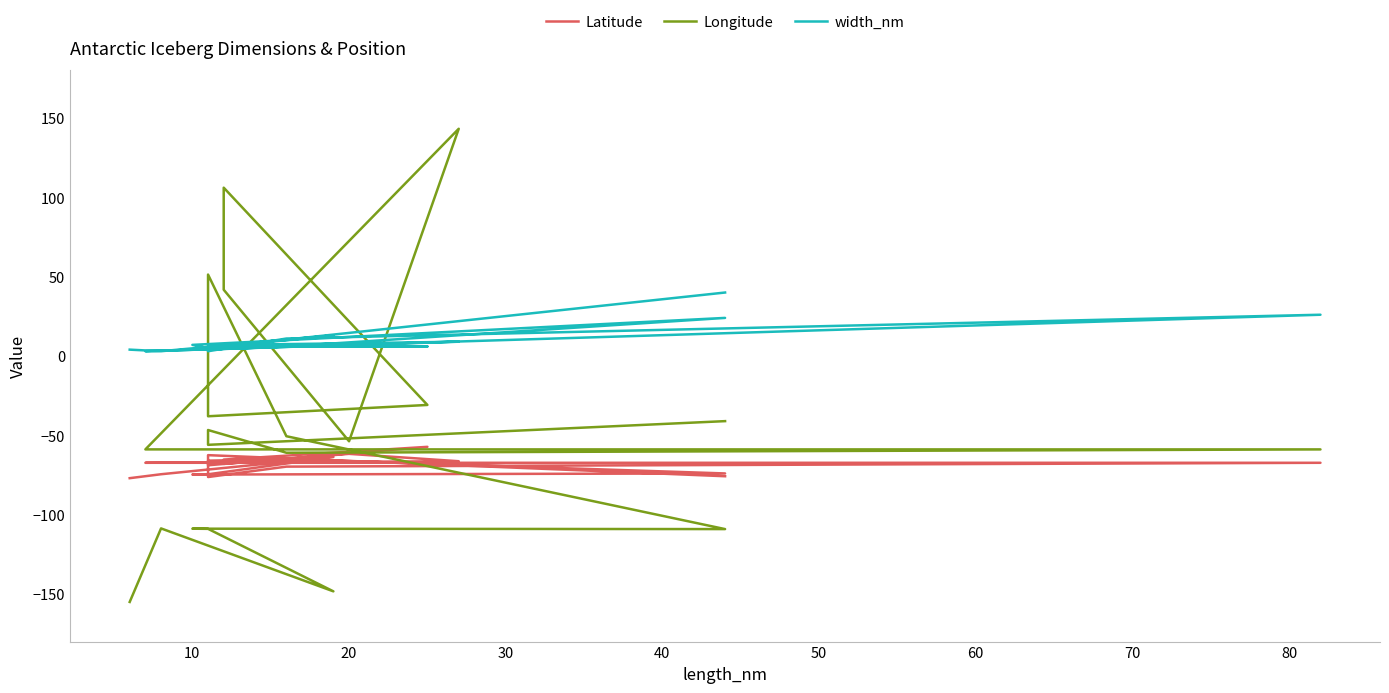

Reading right to left, list all the values displayed in this chart.

Latitude: -77.0	-74.5	-63.7	-74.6	-74.7	-74.0	-65.0	-66.0	-68.9	-57.3	-65.3	-68.0	-61.7	-66.3	-67.3	-67.3	-69.7	-76.3	-62.5	-75.8
Longitude: -155.0	-108.7	-148.3	-109.0	-108.8	-109.1	-50.6	51.3	-38.0	-30.9	106.1	41.8	-53.8	143.2	-58.9	-58.9	-61.0	-46.7	-56.0	-41.1
width_nm: 4.0	3.0	13.0	5.0	7.0	24.0	6.0	4.0	6.0	6.0	6.0	7.0	8.0	9.0	3.0	26.0	11.0	3.0	5.0	40.0